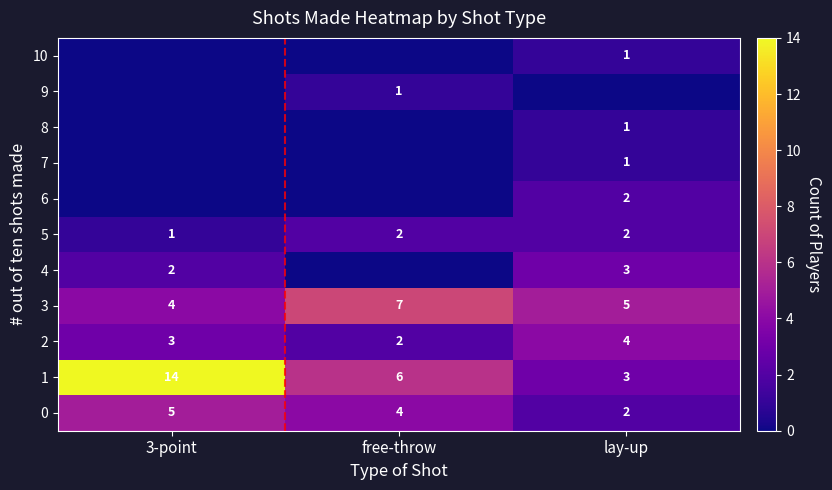

What is the sum of the 0 values at lay-up and free-throw?

6